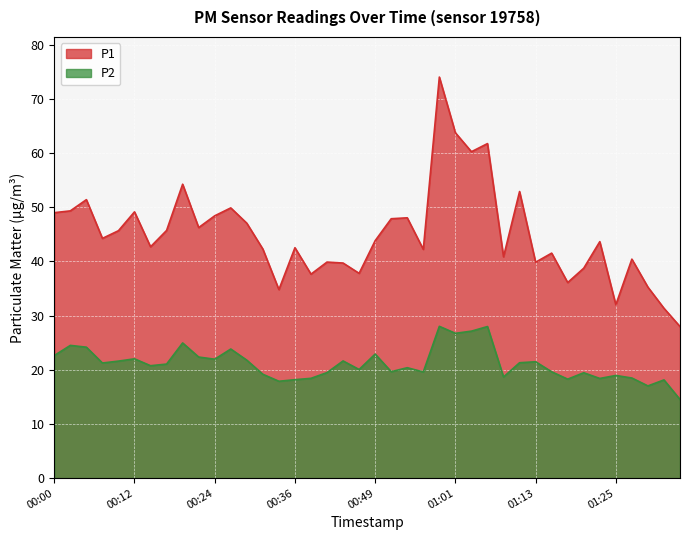

What is the difference between the P2 values at 00:34 and 00:36?

0.3